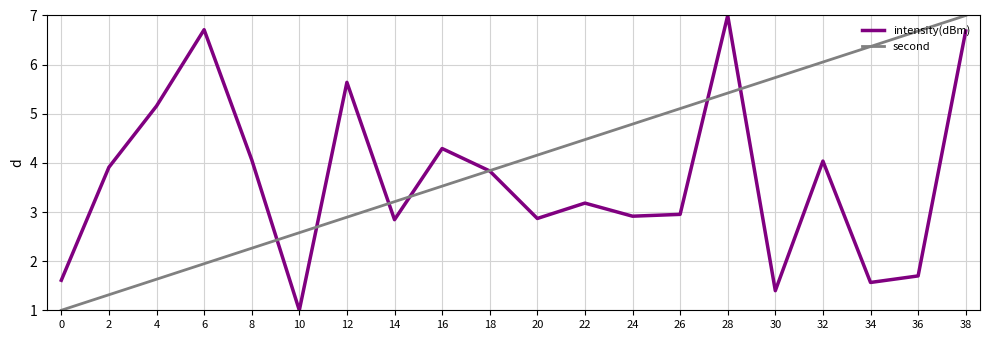

What is the sum of all intensity(dBm) values?

73.4